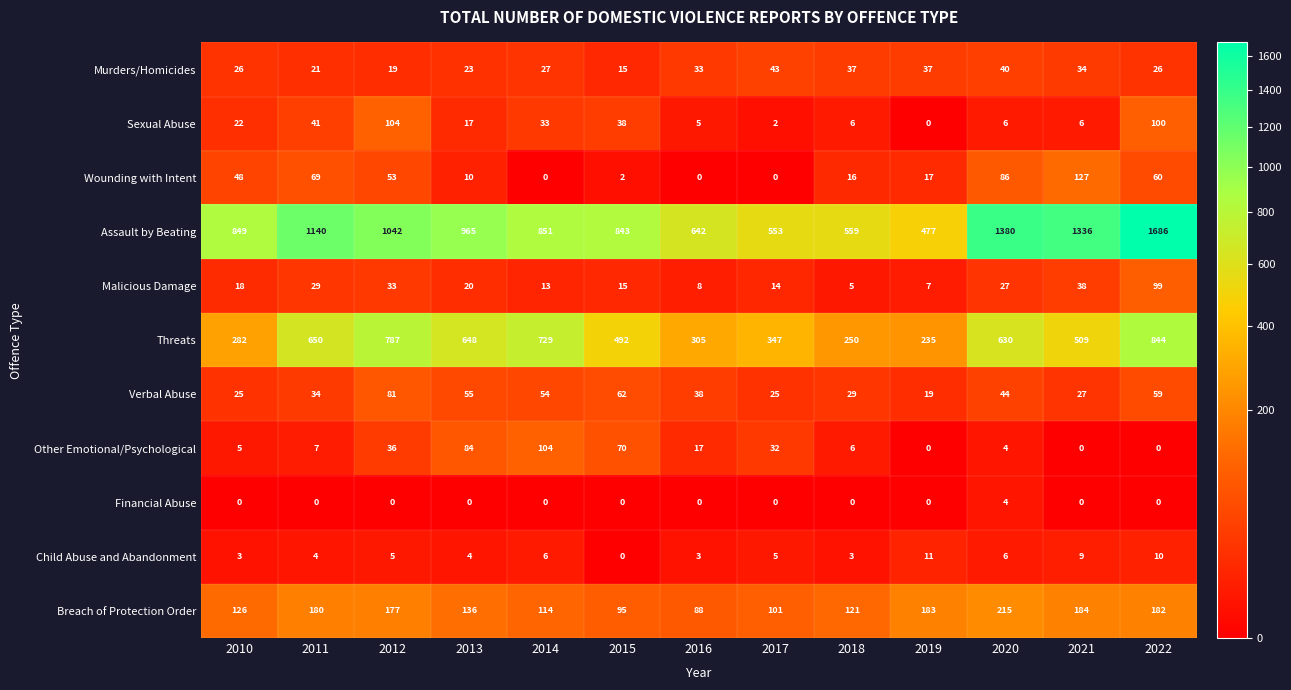

At how many categories does at least one series exceed 1543?

1